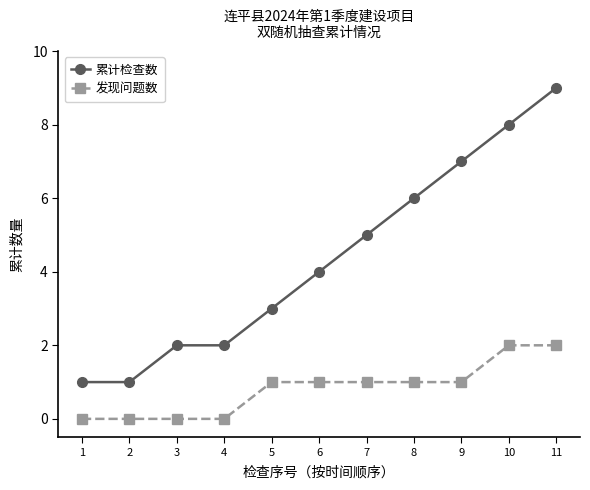

How many series are shown in this chart?

2